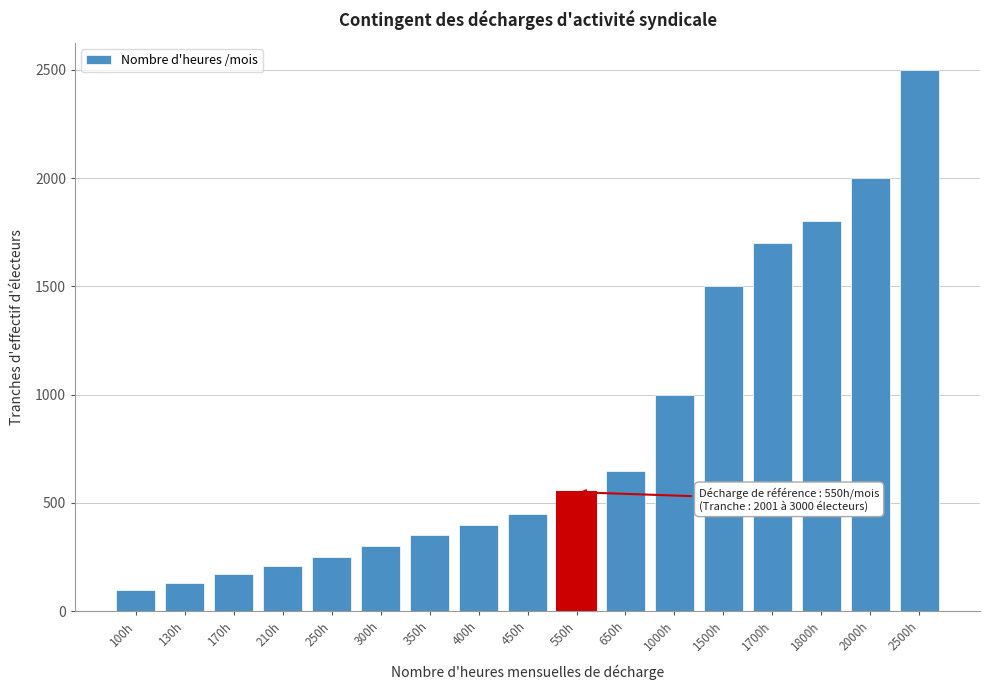

Reading left to right, list all the values displayed in this chart.

100h=100	130h=130	170h=170	210h=210	250h=250	300h=300	350h=350	400h=400	450h=450	550h=550	650h=650	1000h=1000	1500h=1500	1700h=1700	1800h=1800	2000h=2000	2500h=2500